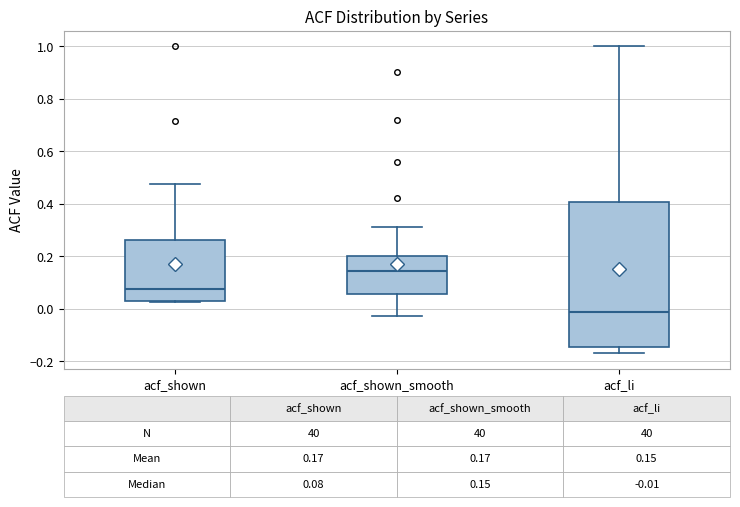

Which box is the tallest, from its lower edge to its upper edge?

acf_li